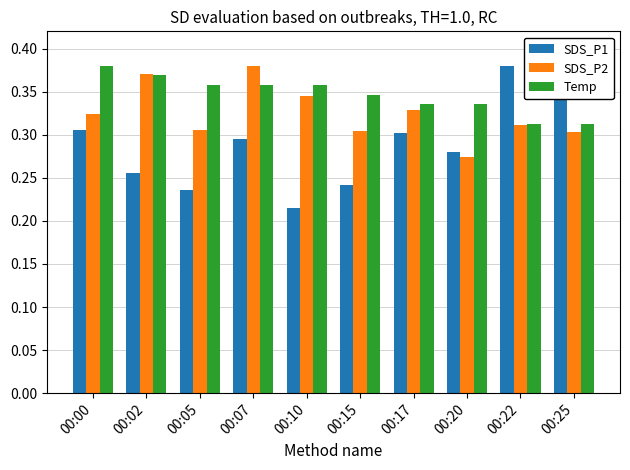

How many bars are there in each group?

3